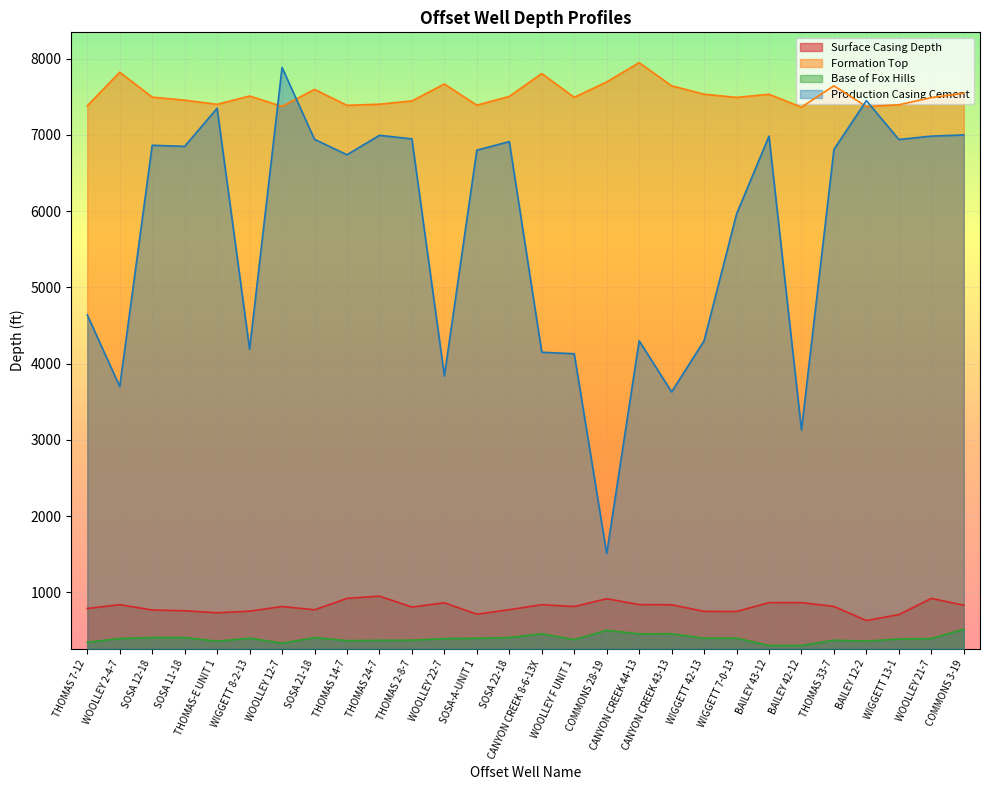

What is the sum of all Formation Top values?

210793